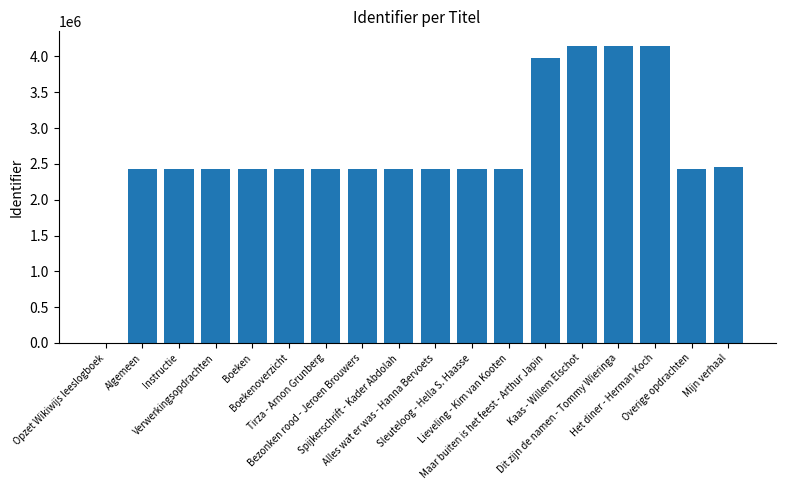

How many positive values are there?

17